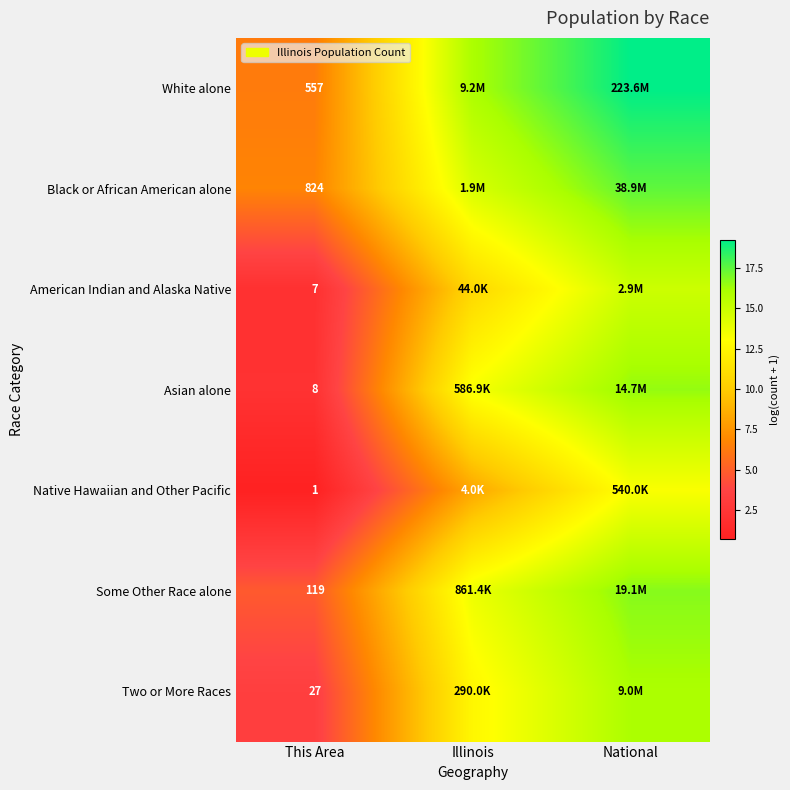

Is the value of Black or African American alone at This Area greater than the value of Native Hawaiian and Other Pacific at This Area?

Yes